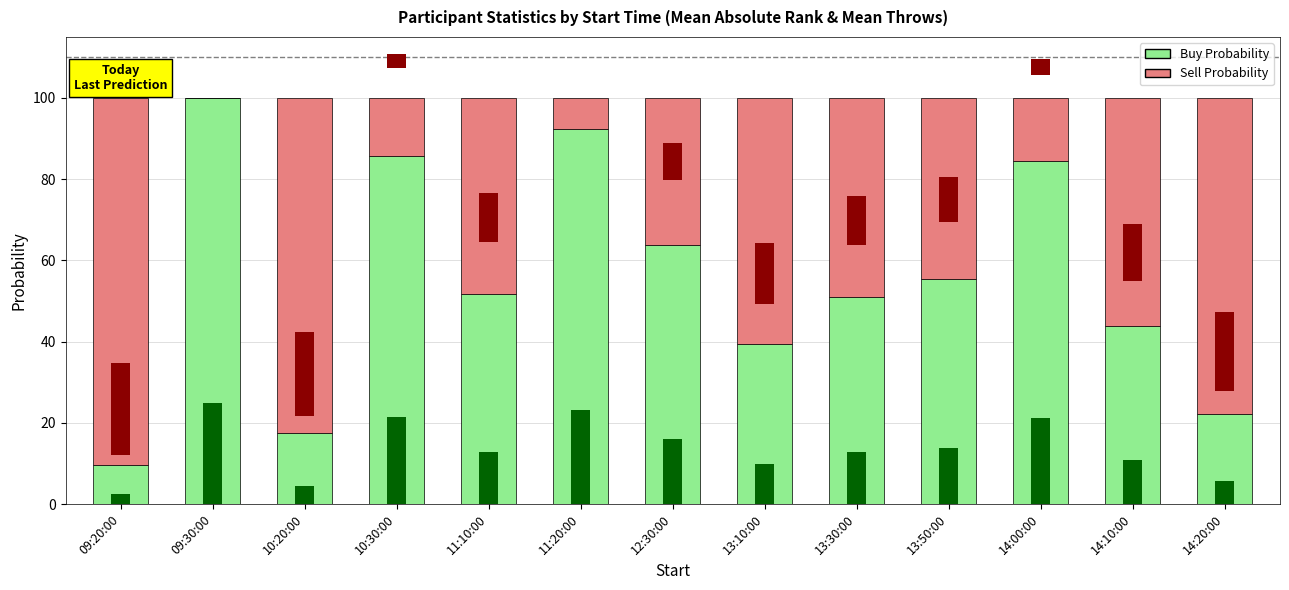

How many groups of bars are there?

13